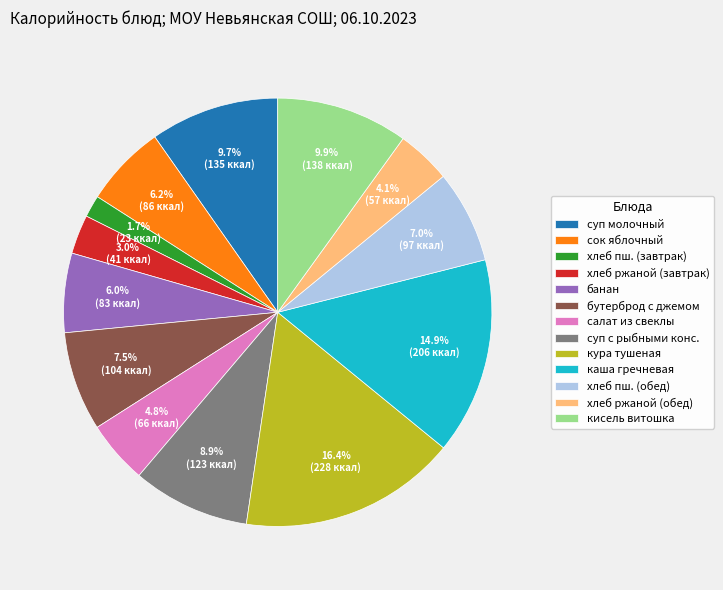

To the nearest percent, what percentage of the pie is каша гречневая?

15%